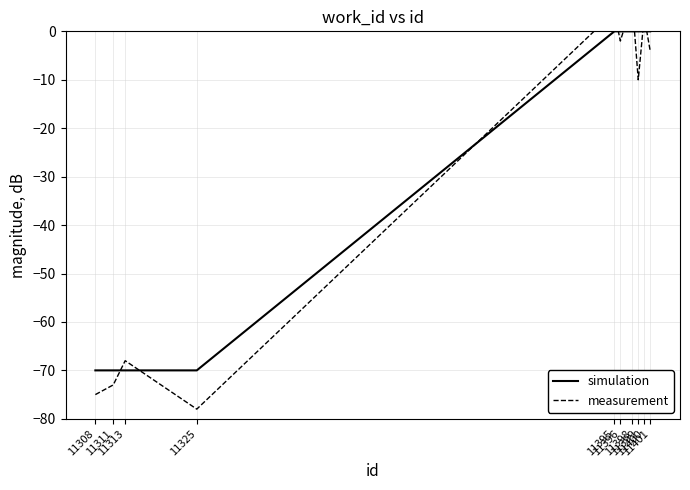

The measurement series shows -47.0 at 11325. True or false?

False